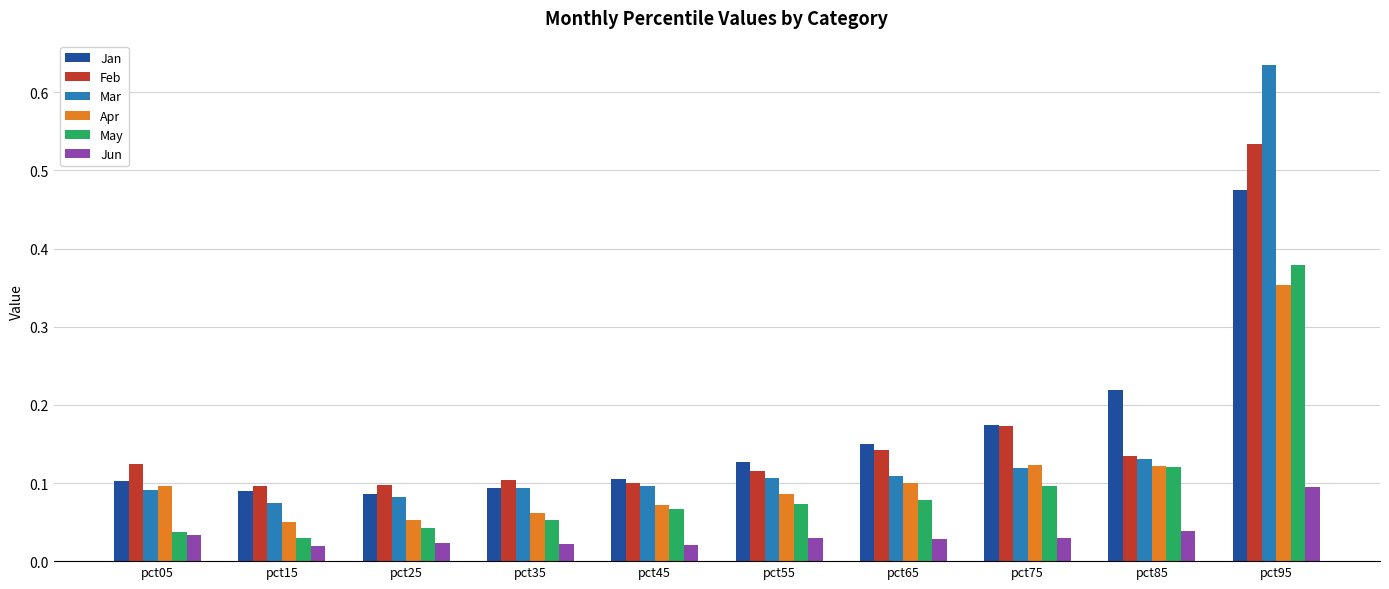

At which label does Jun reach its peak?

pct95